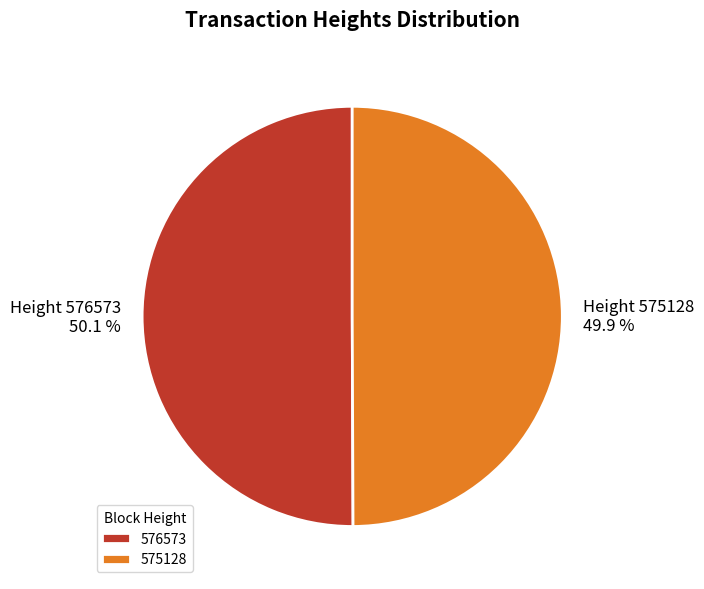

Combined, what portion of the pie is 576573 and 575128?

100.0%